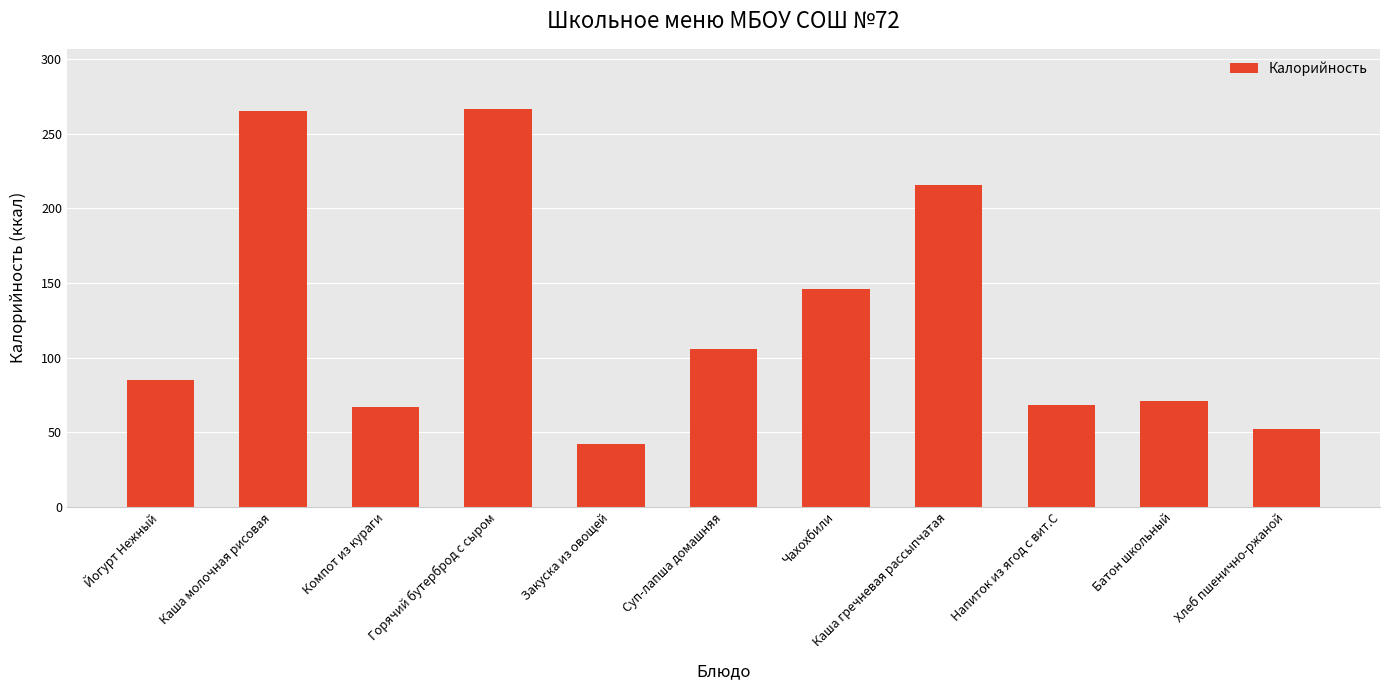

The chart shows a value of 136.9 at Йогурт Нежный. True or false?

False